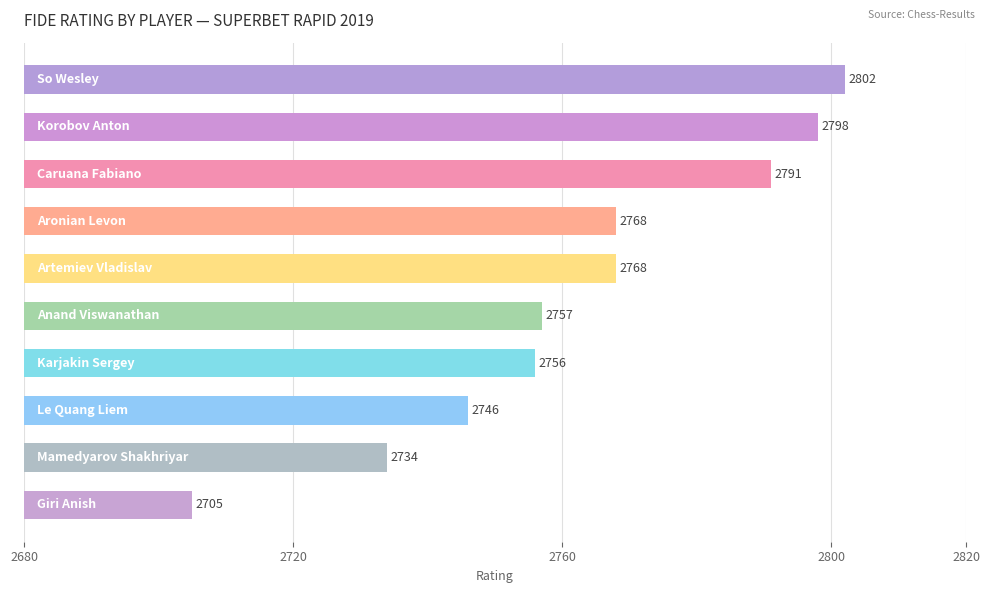

How many values are below 2768?

5